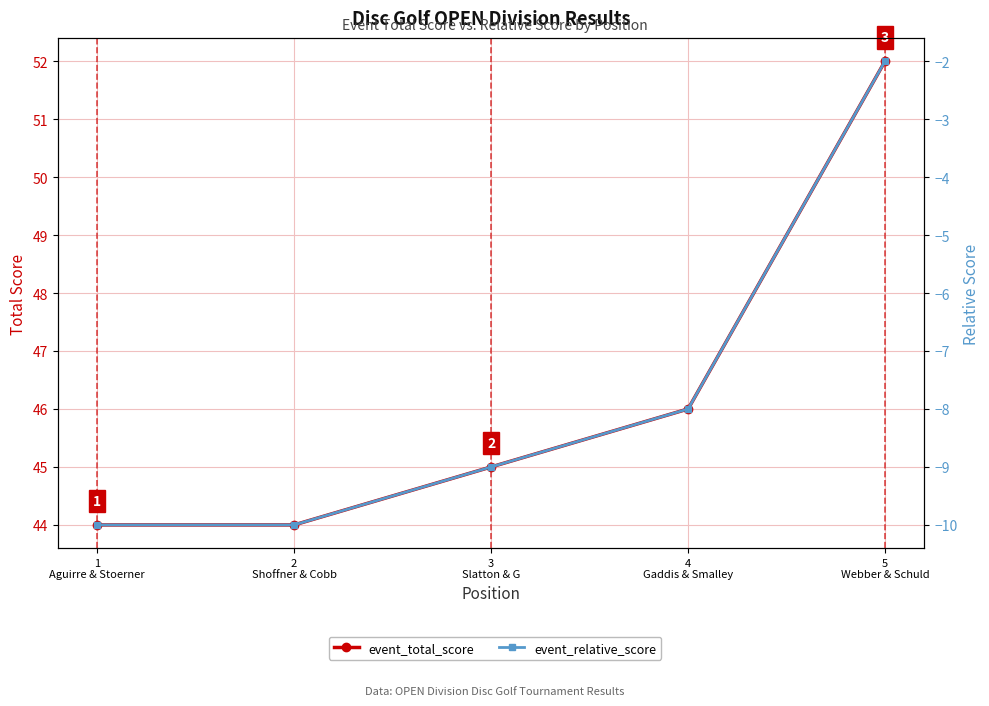

Which category has the lowest value in the event_total_score series?

1
Aguirre & Stoerner